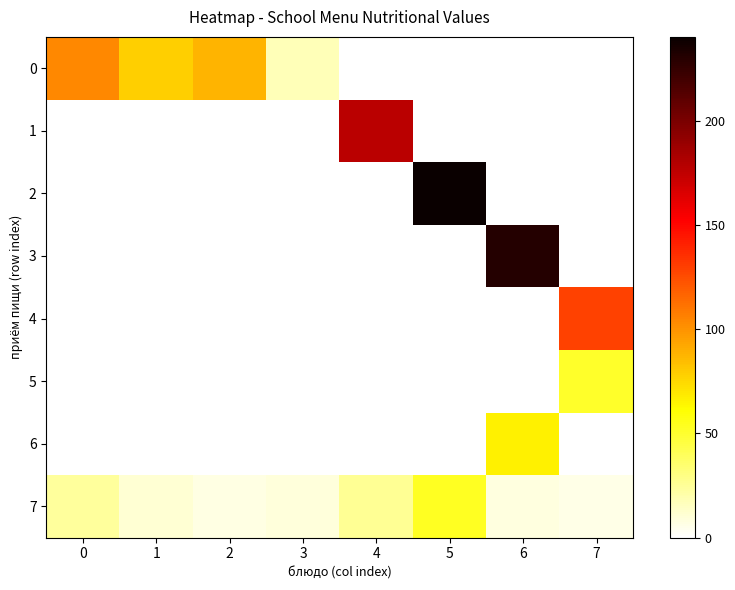

List the series in order of their peak value, lowest first.

5, 7, 6, 0, 4, 1, 3, 2